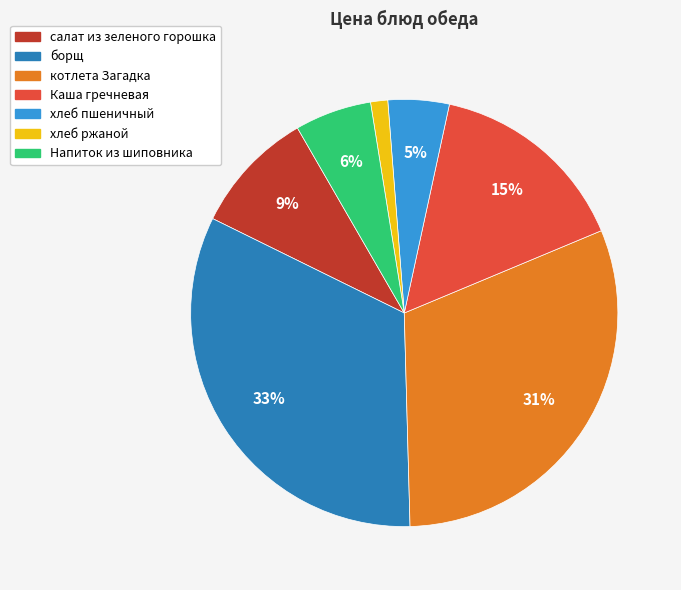

Which category has the smallest portion of the pie?

хлеб ржаной